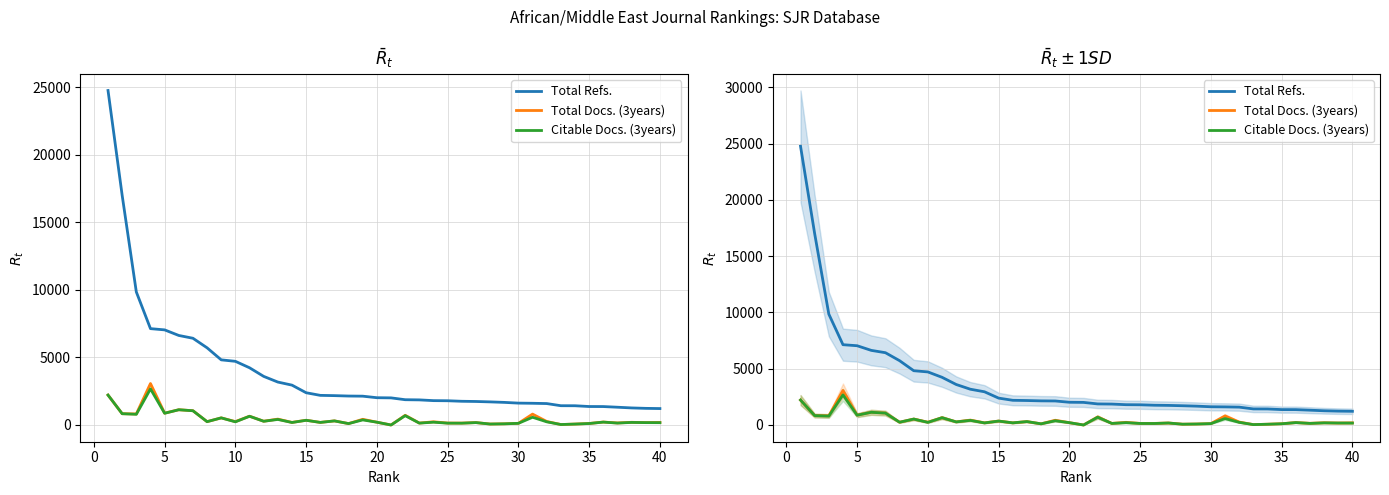

What is the difference between the maximum and minimum values in the Total Refs. series?

23547